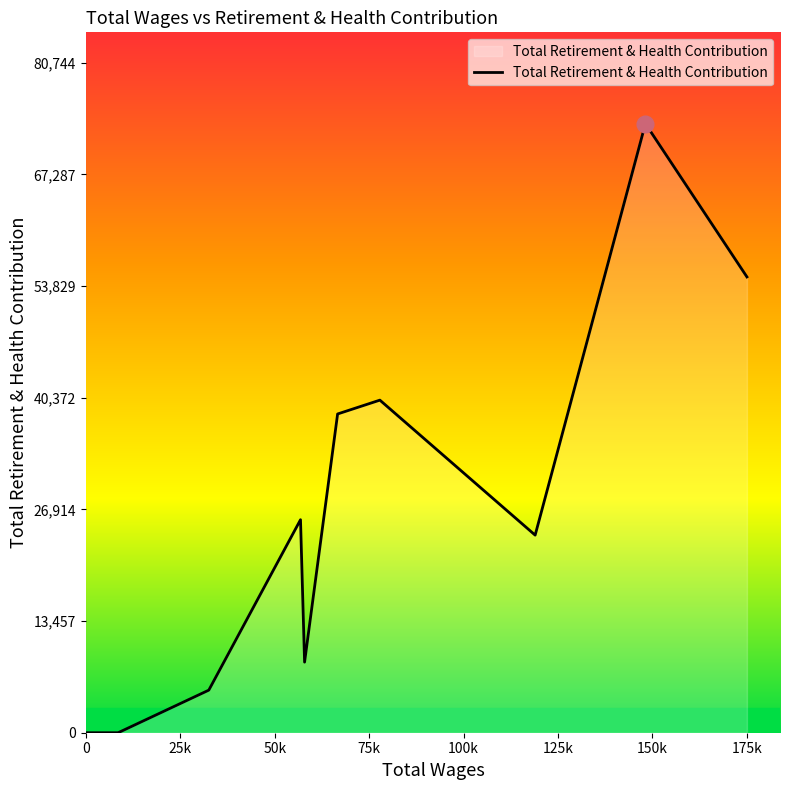

What is the difference between the maximum and minimum values?

73404